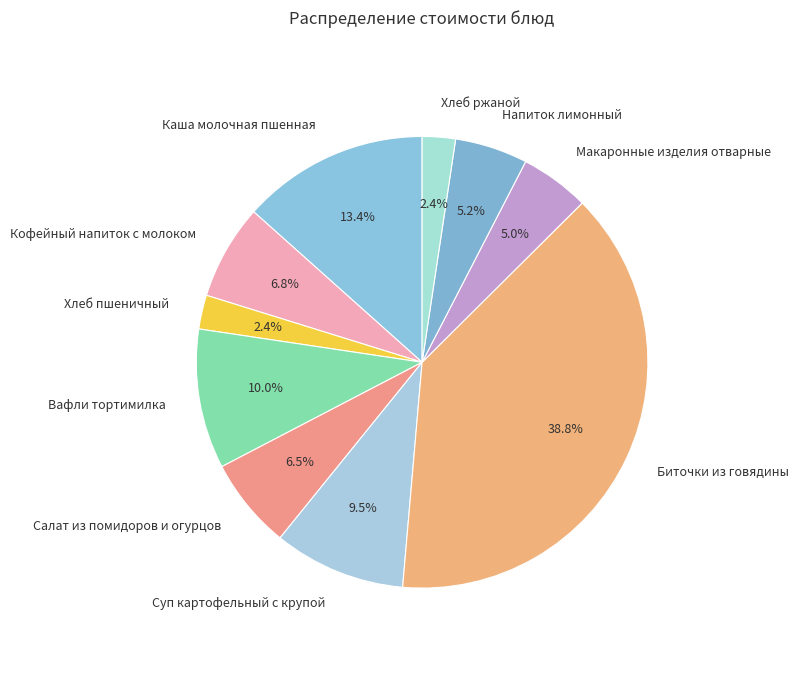

Between Хлеб пшеничный and Салат из помидоров и огурцов, which is larger?

Салат из помидоров и огурцов